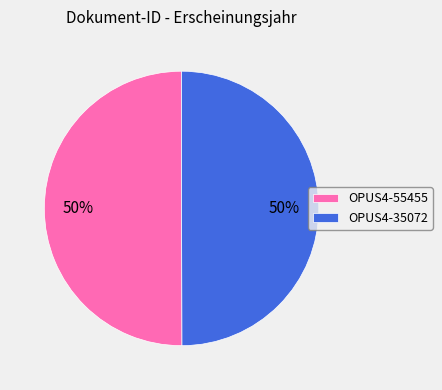

Do OPUS4-55455 and OPUS4-35072 together represent more than half of the pie?

Yes